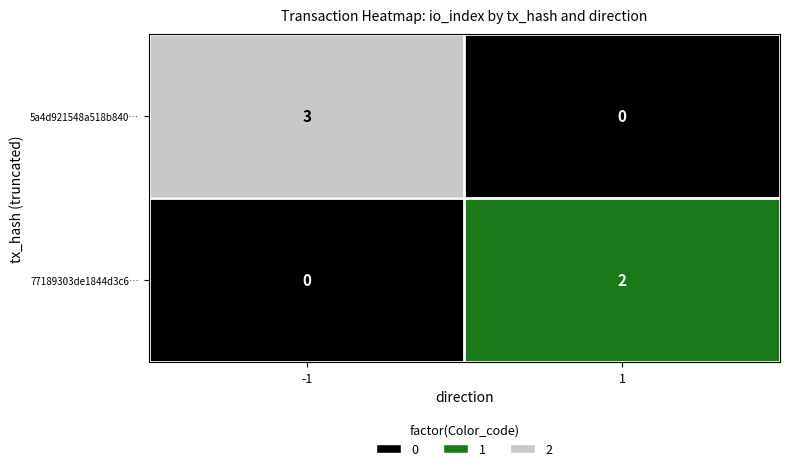

Reading left to right, what are all the values shown in this chart?

5a4d921548a518b840…: 3	0
77189303de1844d3c6…: 0	2